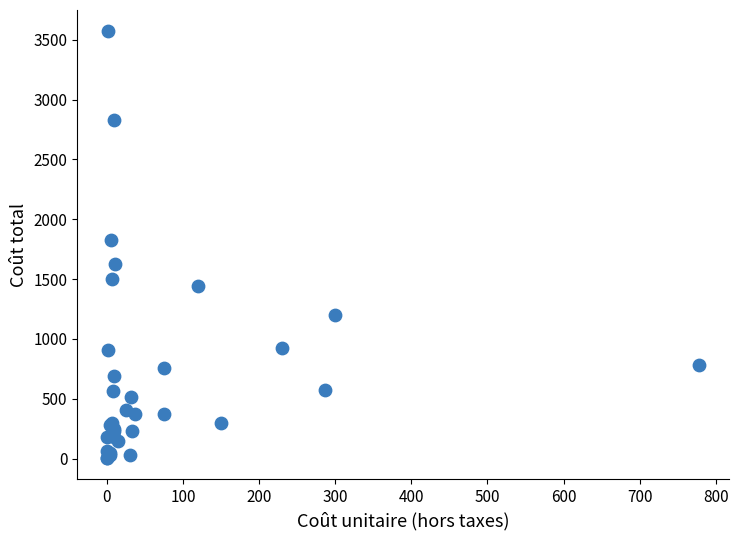

What Y value in the scatter plot is closest to 1788?

1830.0